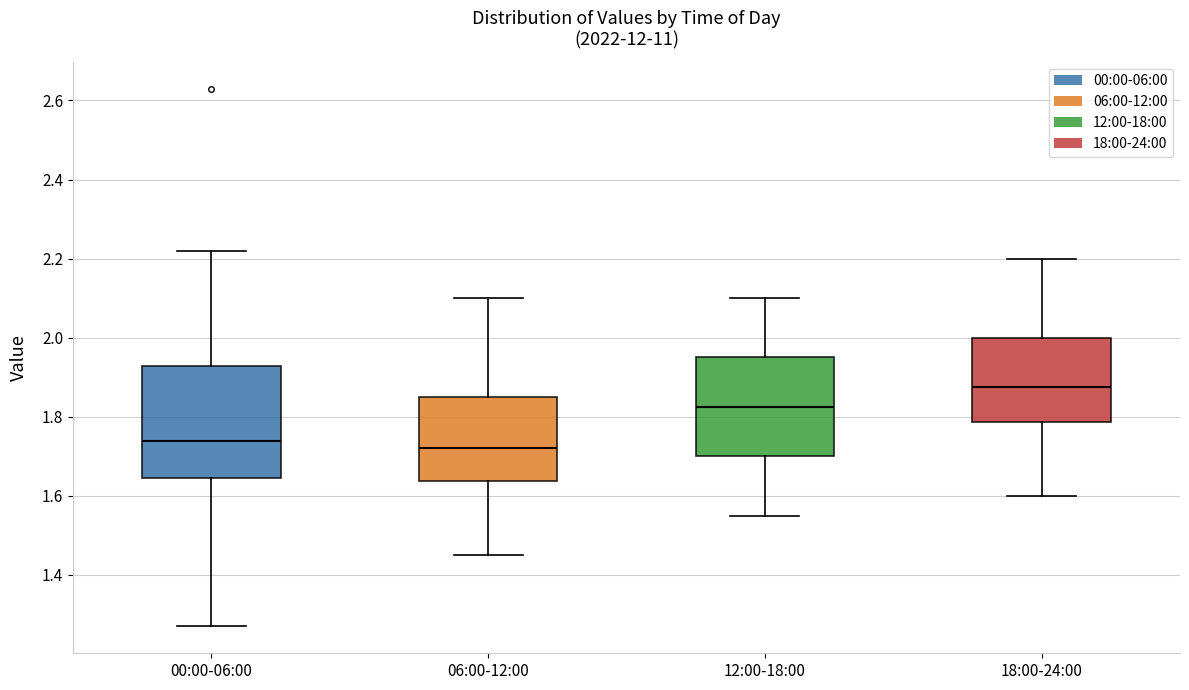

Reading left to right, transcribe this box plot: for each box, give where its median line is, the range the box spans, and where its two whiskers end, as read against the y-axis. The values are not printed on the chart, so give them approximately, as read against the axis.

00:00-06:00: median 1.74, box 1.64 to 1.92, whiskers 1.28 to 2.22
06:00-12:00: median 1.72, box 1.64 to 1.86, whiskers 1.46 to 2.10
12:00-18:00: median 1.82, box 1.70 to 1.96, whiskers 1.56 to 2.10
18:00-24:00: median 1.88, box 1.78 to 2.00, whiskers 1.60 to 2.20